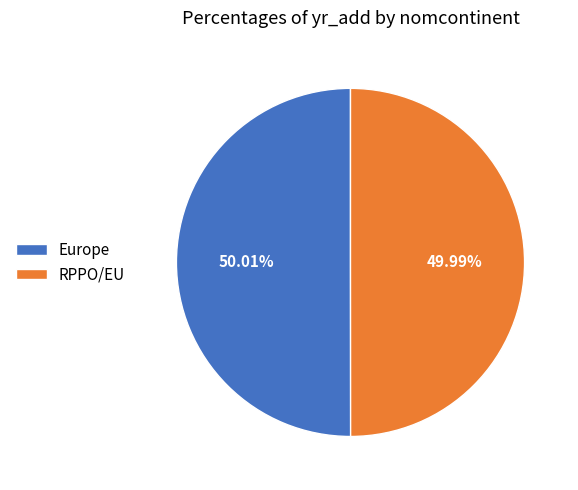

Do RPPO/EU and Europe together represent more than half of the pie?

Yes